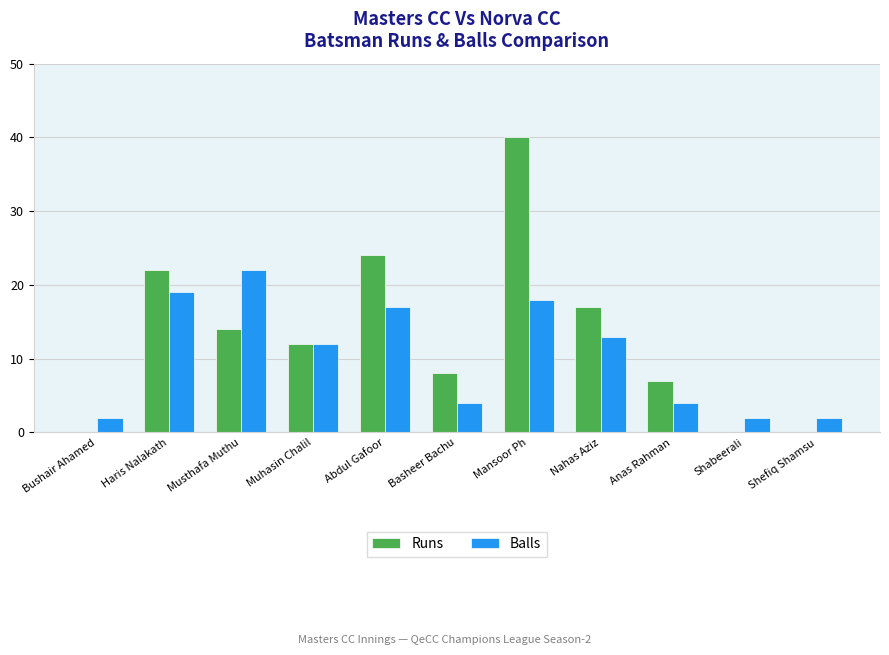

What are all the series names shown in the legend?

Runs, Balls